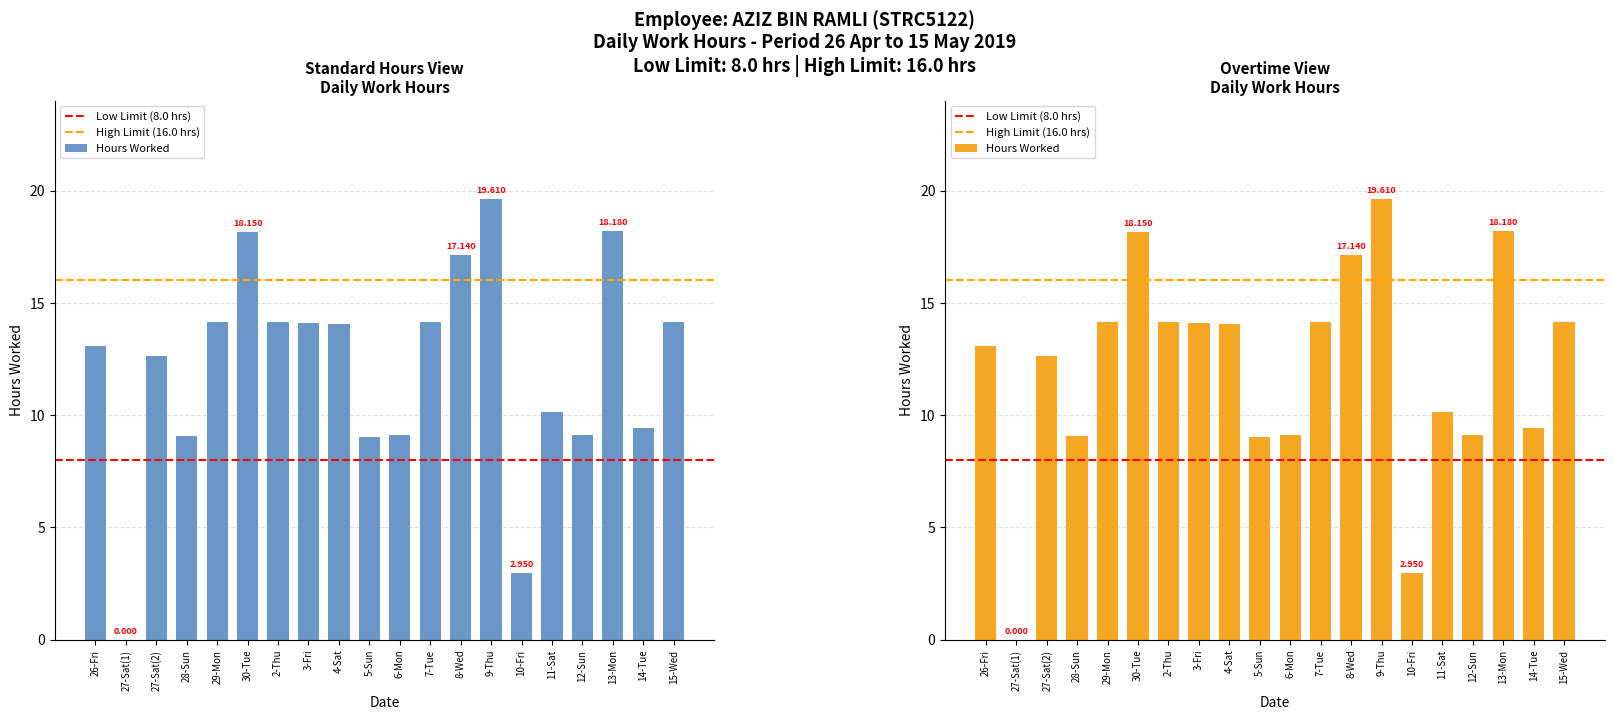

What is the change in value from 7-Tue to 11-Sat?

-4.0